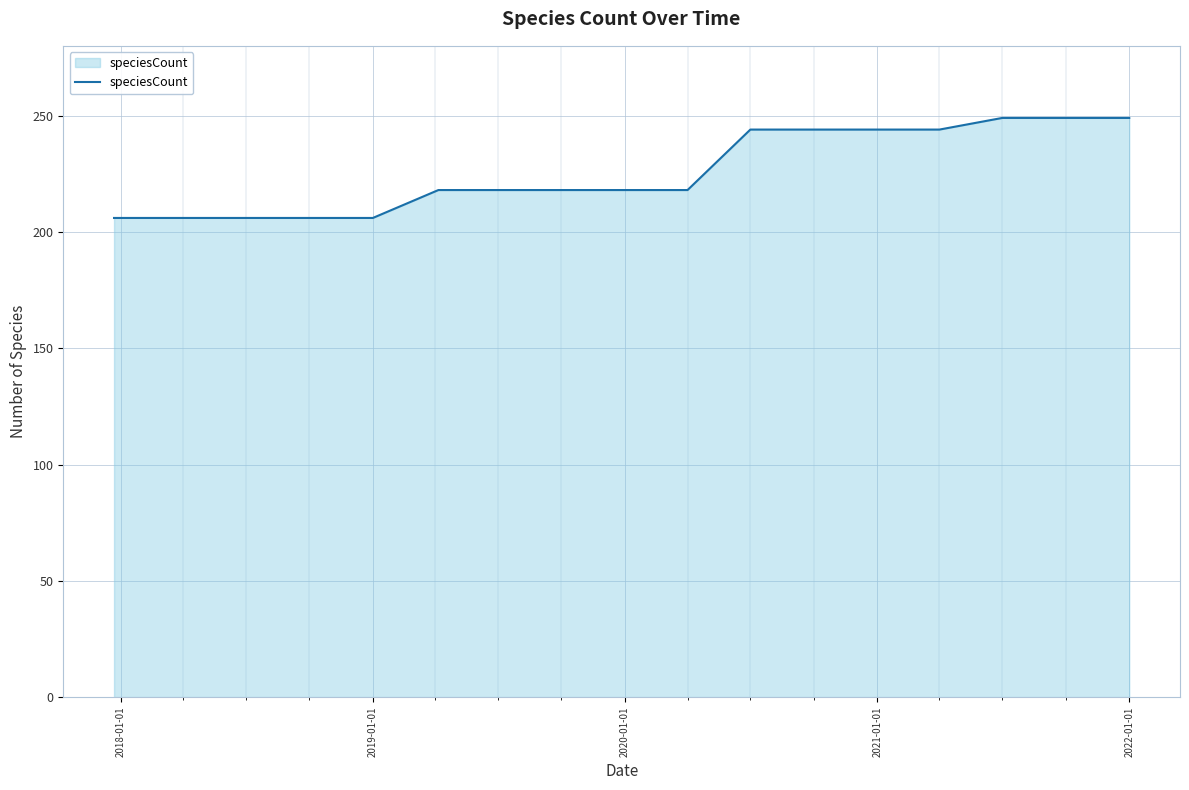

What is the maximum value shown in the chart?

249